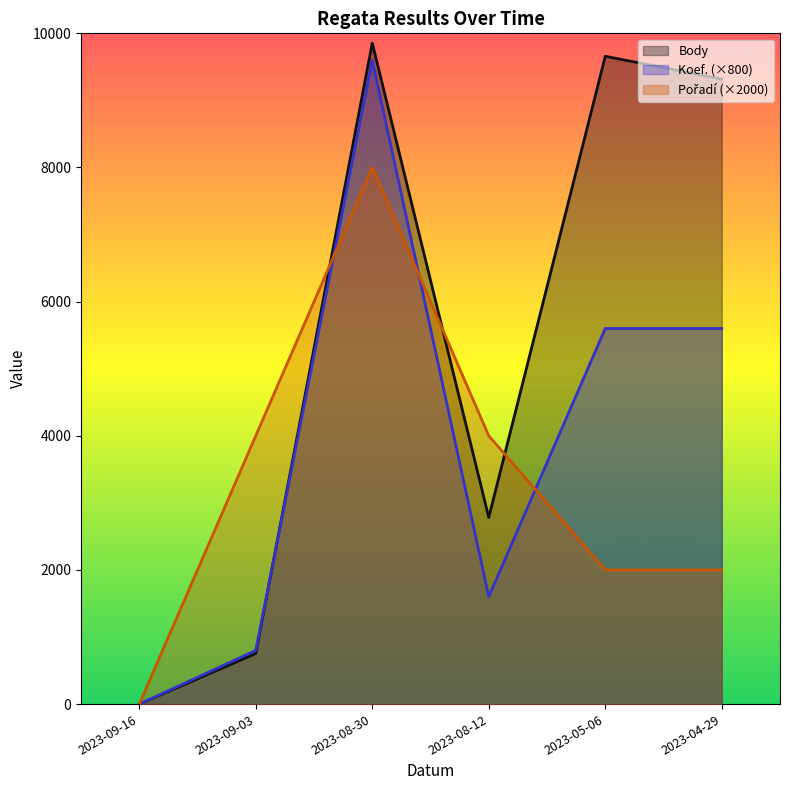

What are all the series names shown in the legend?

Body, Koef., Pořadí